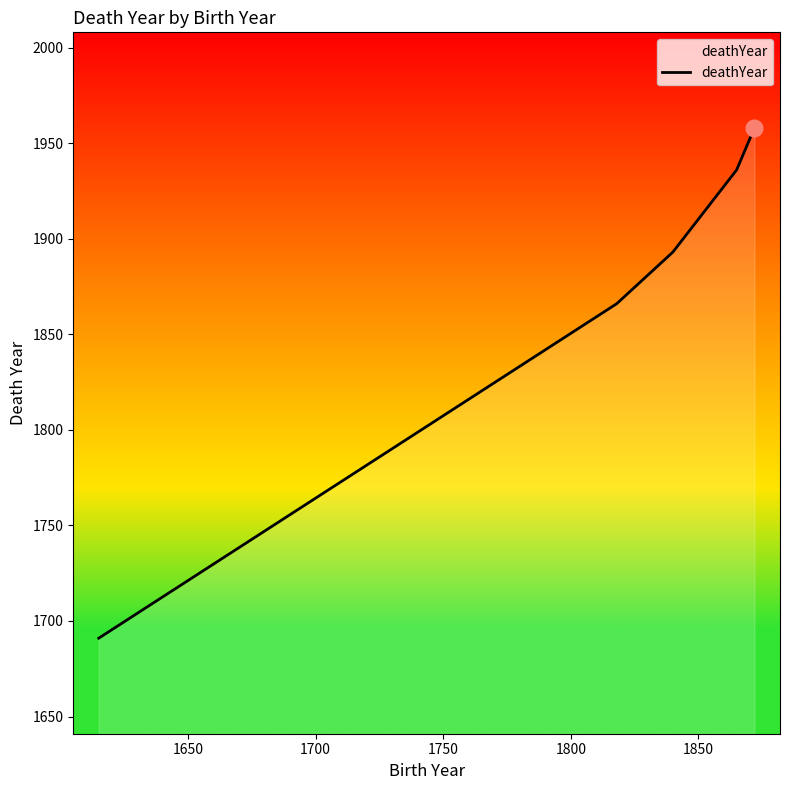

What is the sum of all values?

9344